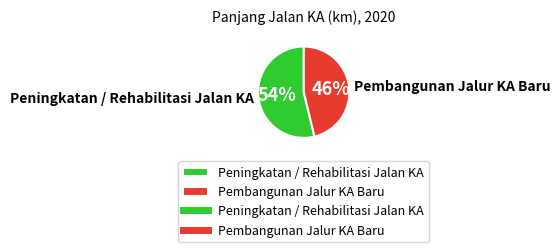

How many segments does this pie chart have?

2